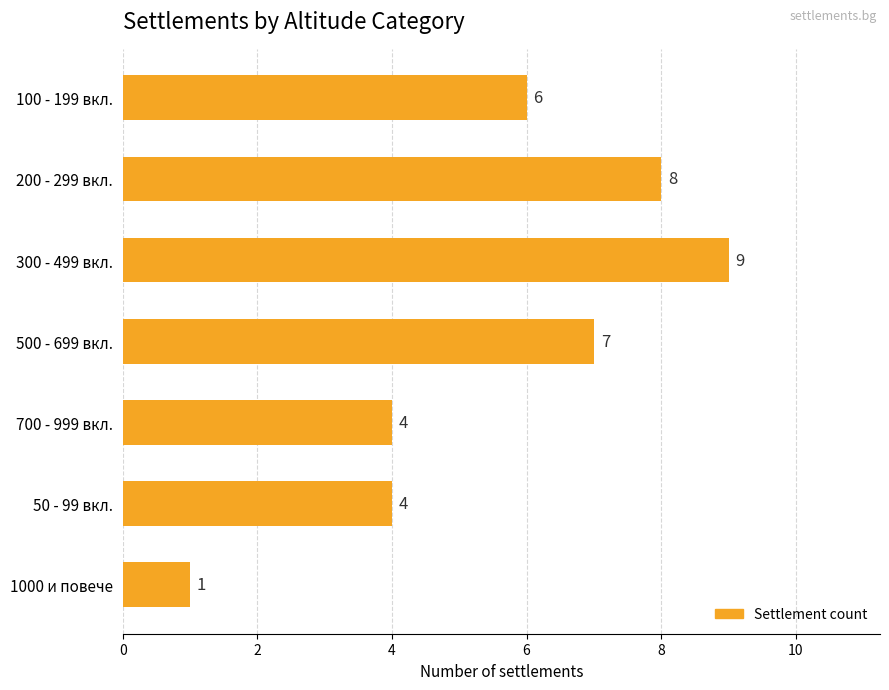

What is the change in value from 200 - 299 вкл. to 700 - 999 вкл.?

-4